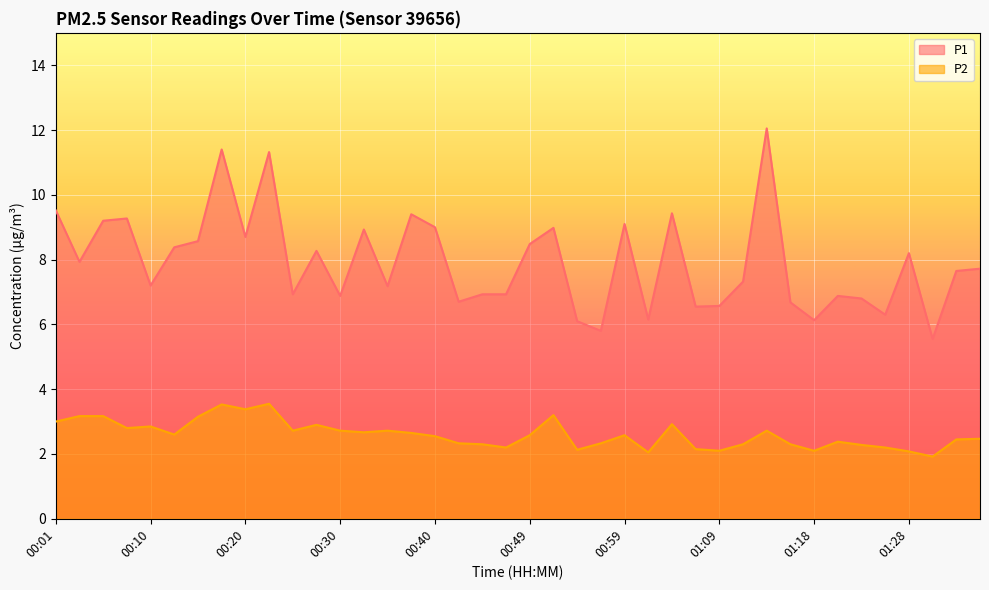

How many lines are shown in the chart?

2